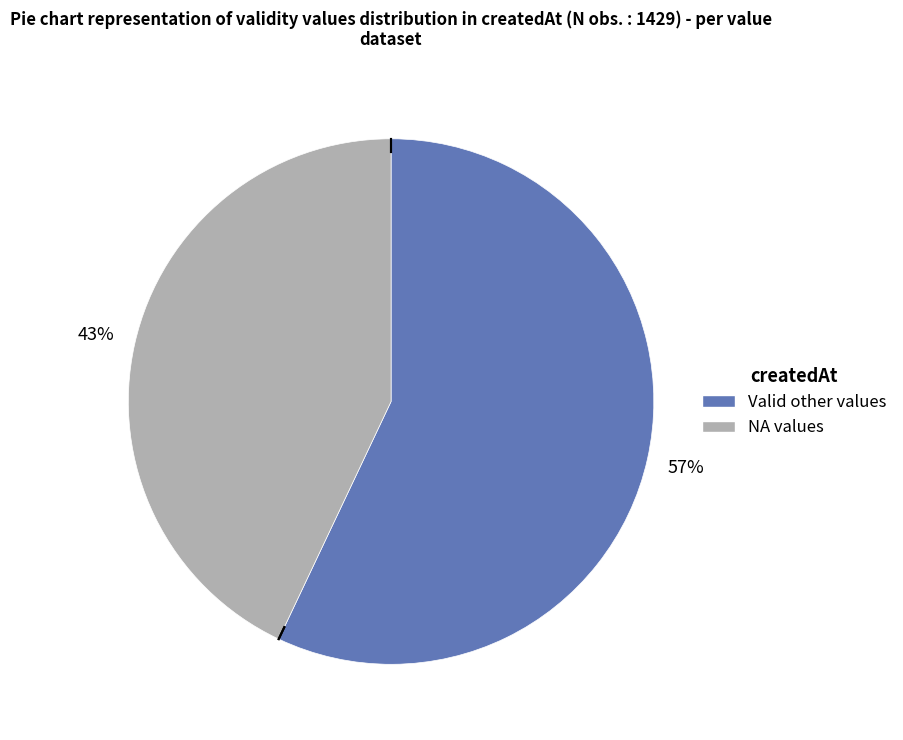

Is there a majority slice in this chart?

Yes